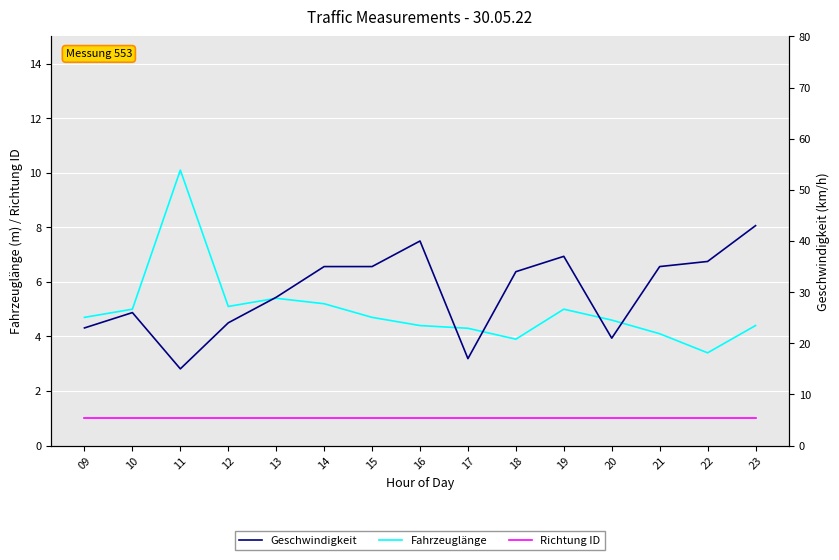

Which has a higher value, 15 or 17?

15